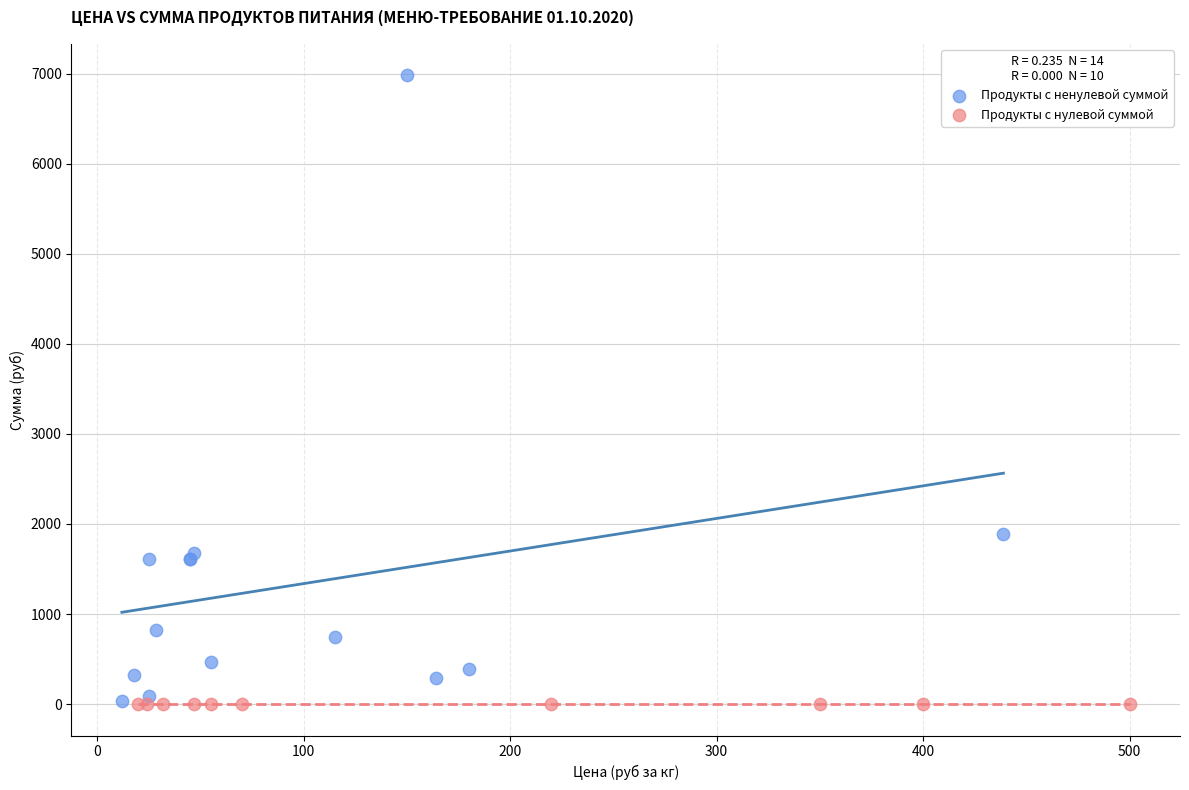

What are all the series names shown in the legend?

Продукты с ненулевой суммой, Продукты с нулевой суммой